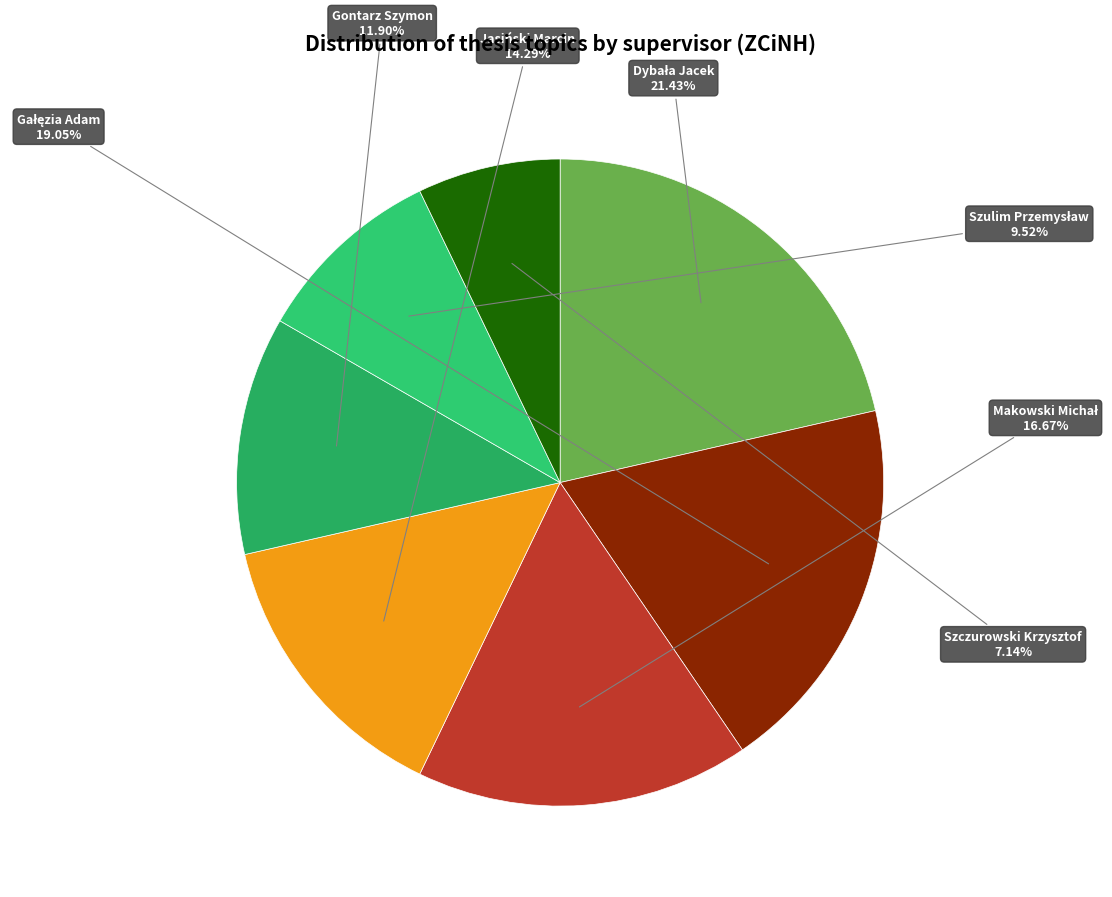

Which slice is the smallest?

Szczurowski Krzysztof